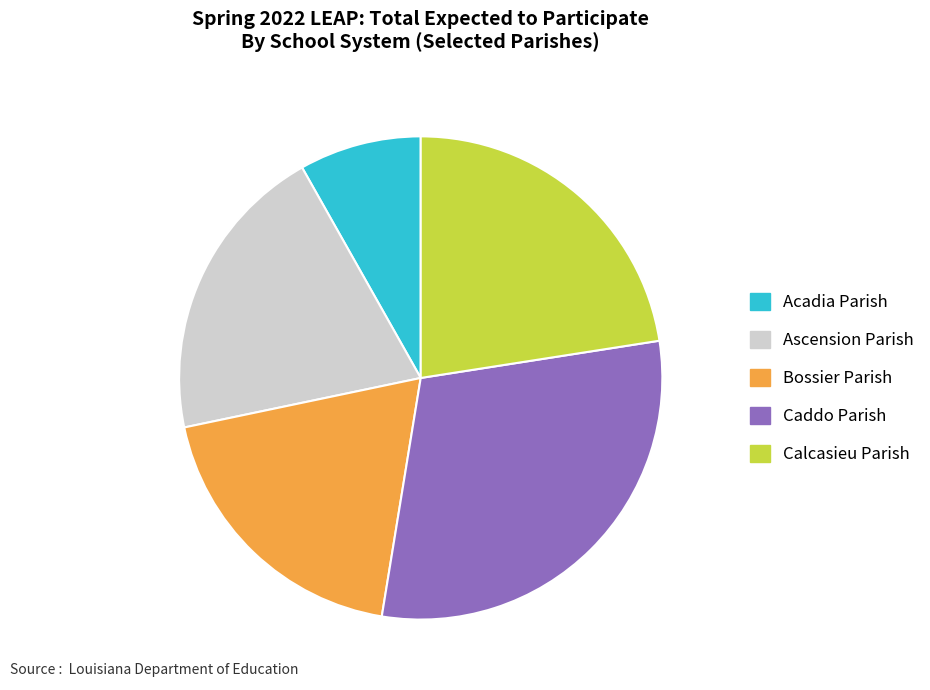

Which slice is the smallest?

Acadia Parish